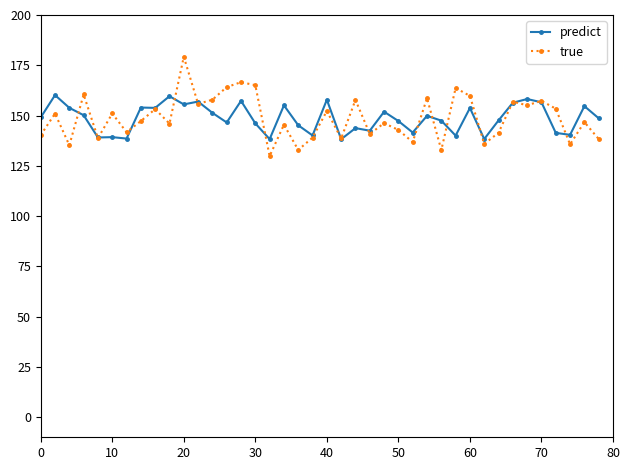

What is the sum of all predict values?

5946.2